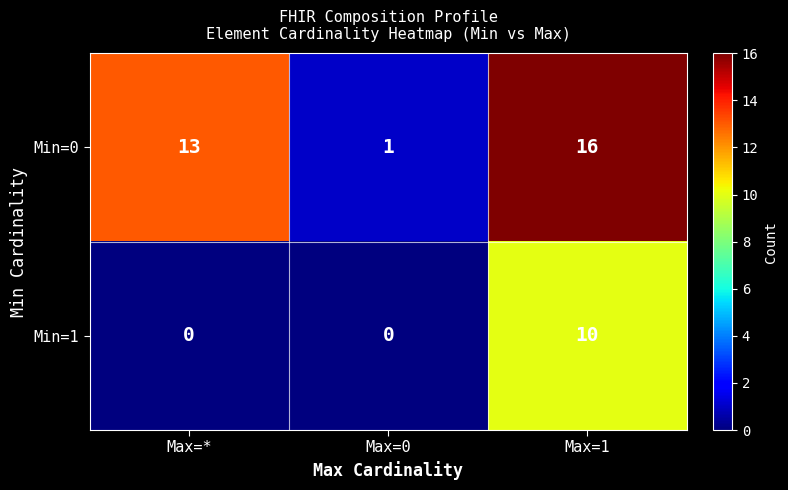

How many series are shown in this chart?

2